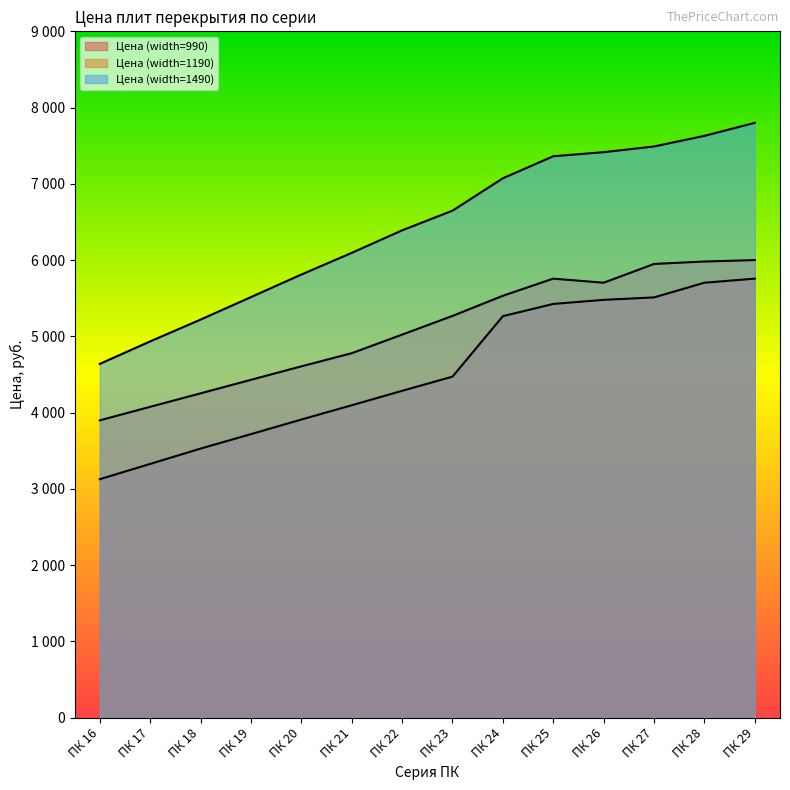

True or false: Цена (width=1190) and Цена (width=1490) intersect in this chart.

False